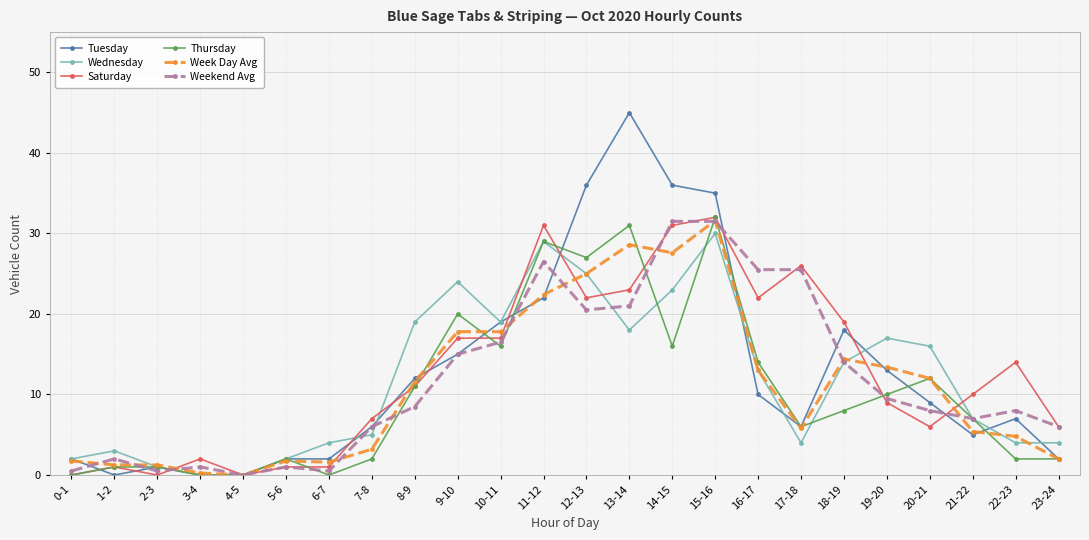

True or false: Tuesday has a value of 8.3 at 8-9.

False